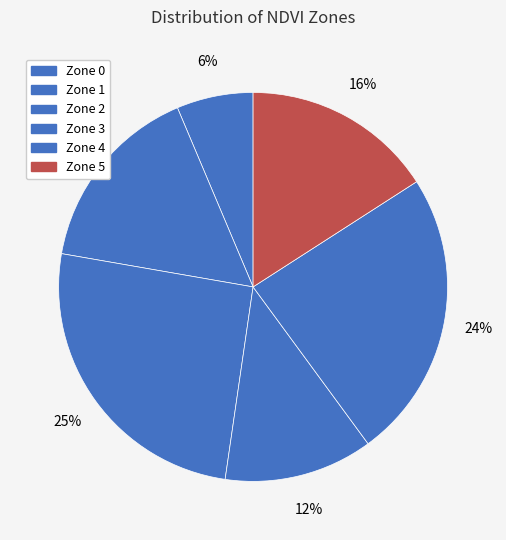

Which category has the smallest portion of the pie?

Zone 0